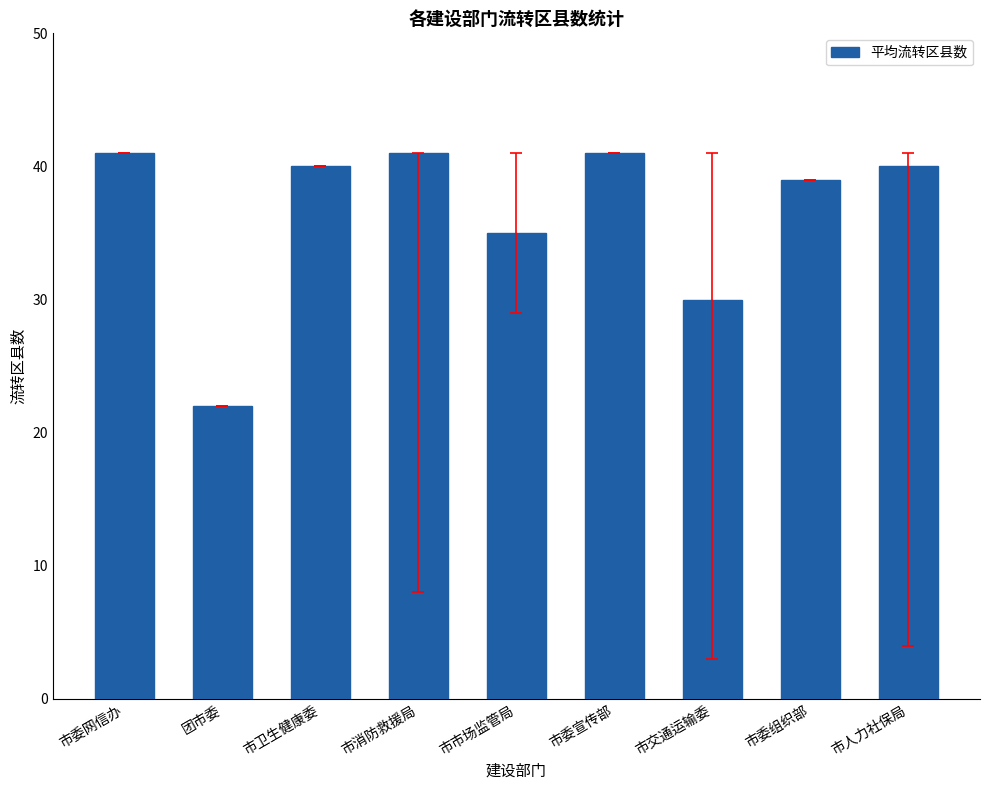

What is the greatest value displayed?

41